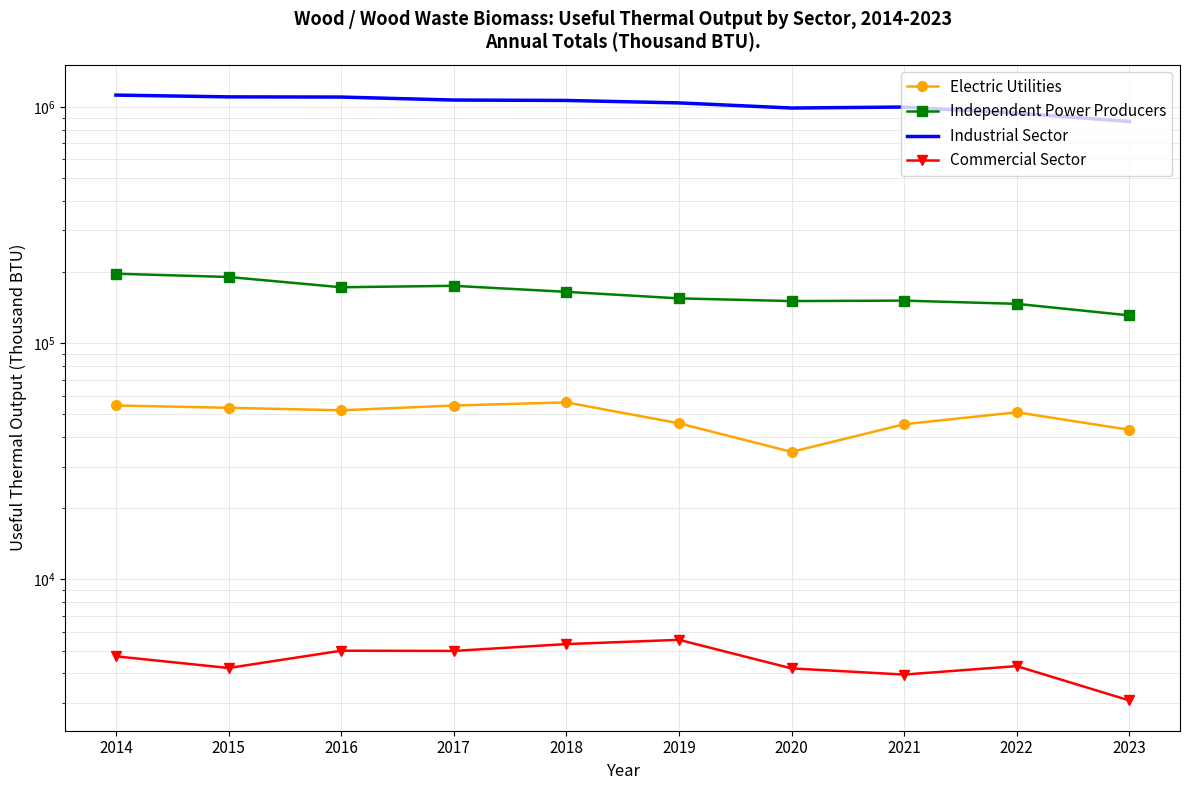

Between 2015 and 2023, which series saw the biggest shift?

Industrial Sector